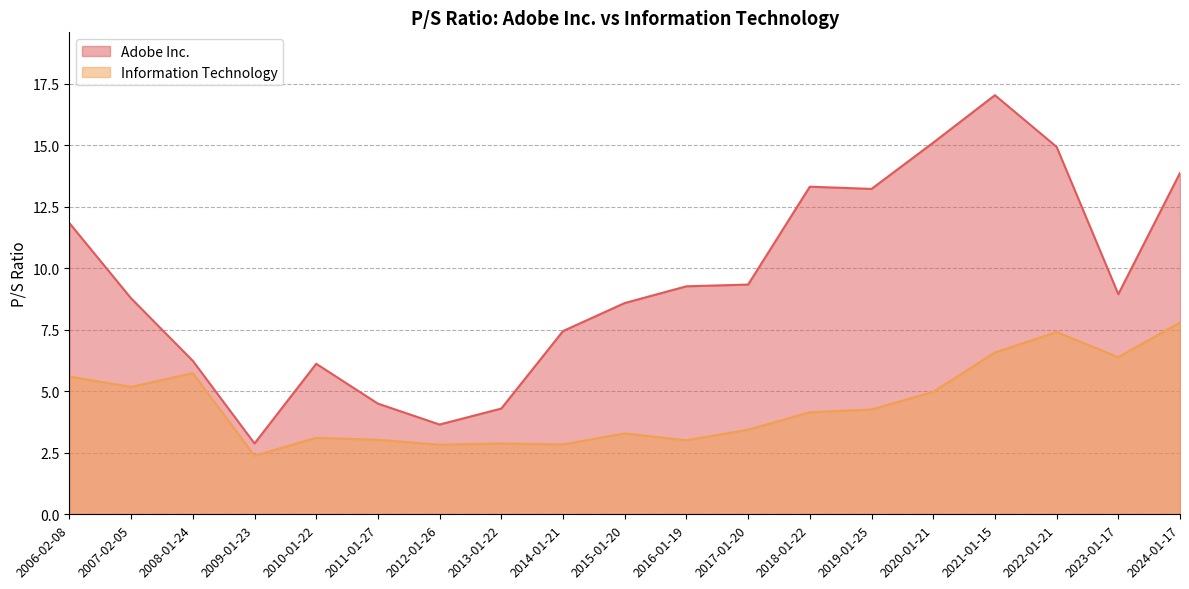

Which series has the largest total across all categories?

Adobe Inc.